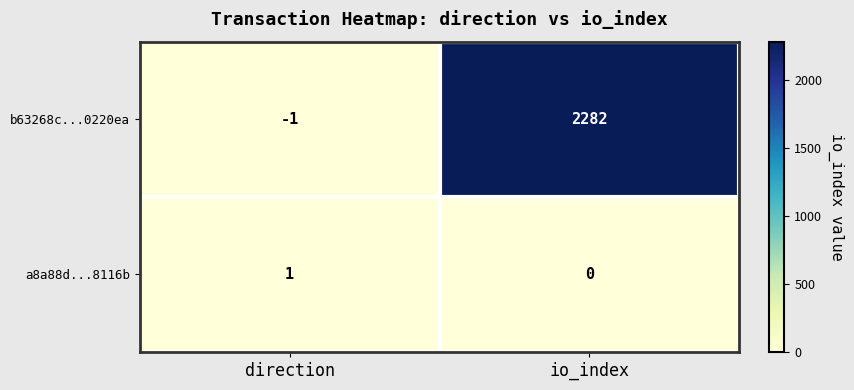

List the series in order of their peak value, lowest first.

a8a88d...8116b, b63268c...0220ea